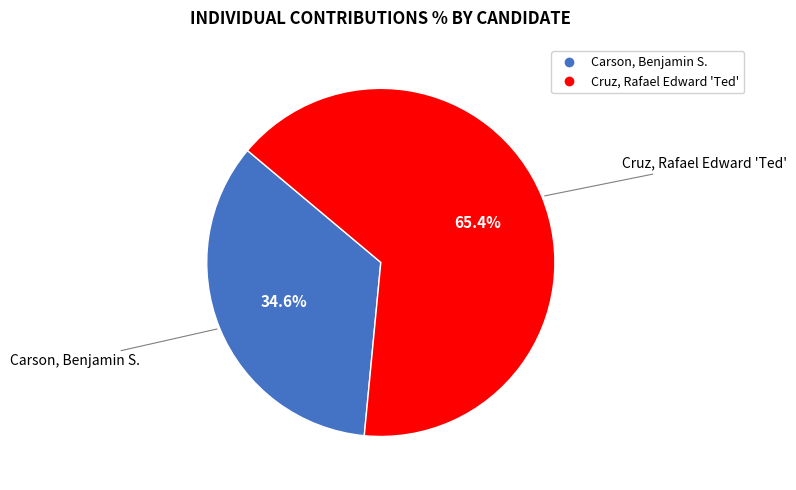

To the nearest percent, what is the combined percentage of Carson, Benjamin S. and Cruz, Rafael Edward 'Ted'?

100%